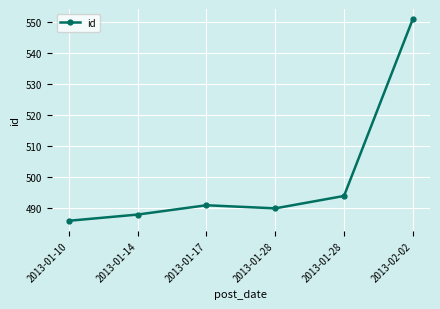

What is the sum of the values at 2013-01-28 and 2013-02-02?

1045